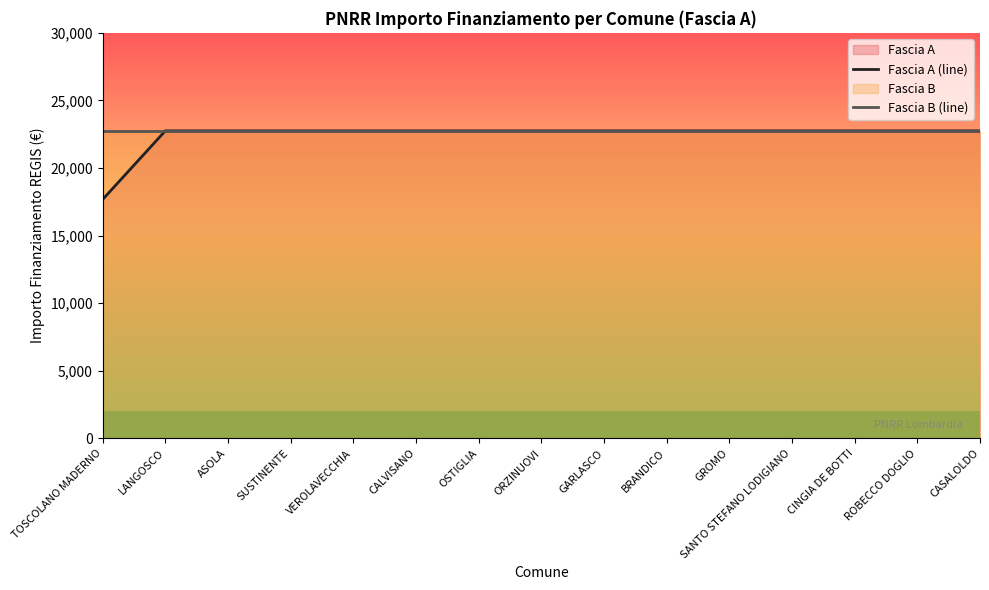

Reading right to left, what are all the values shown in this chart?

Fascia A (line): 22750.0	22750.0	22750.0	22750.0	22750.0	22750.0	22750.0	22750.0	22750.0	22750.0	22750.0	22750.0	22750.0	22750.0	17674.8
Fascia B (line): 22750.0	22750.0	22750.0	22750.0	22750.0	22750.0	22750.0	22750.0	22750.0	22750.0	22750.0	22750.0	22750.0	22750.0	22750.0